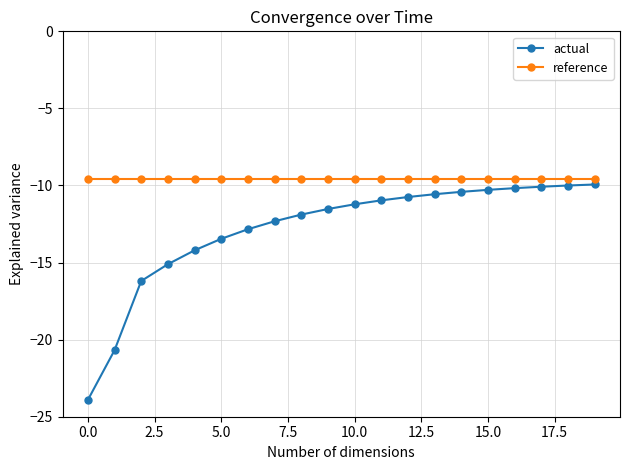

Which series has the widest spread of values?

actual